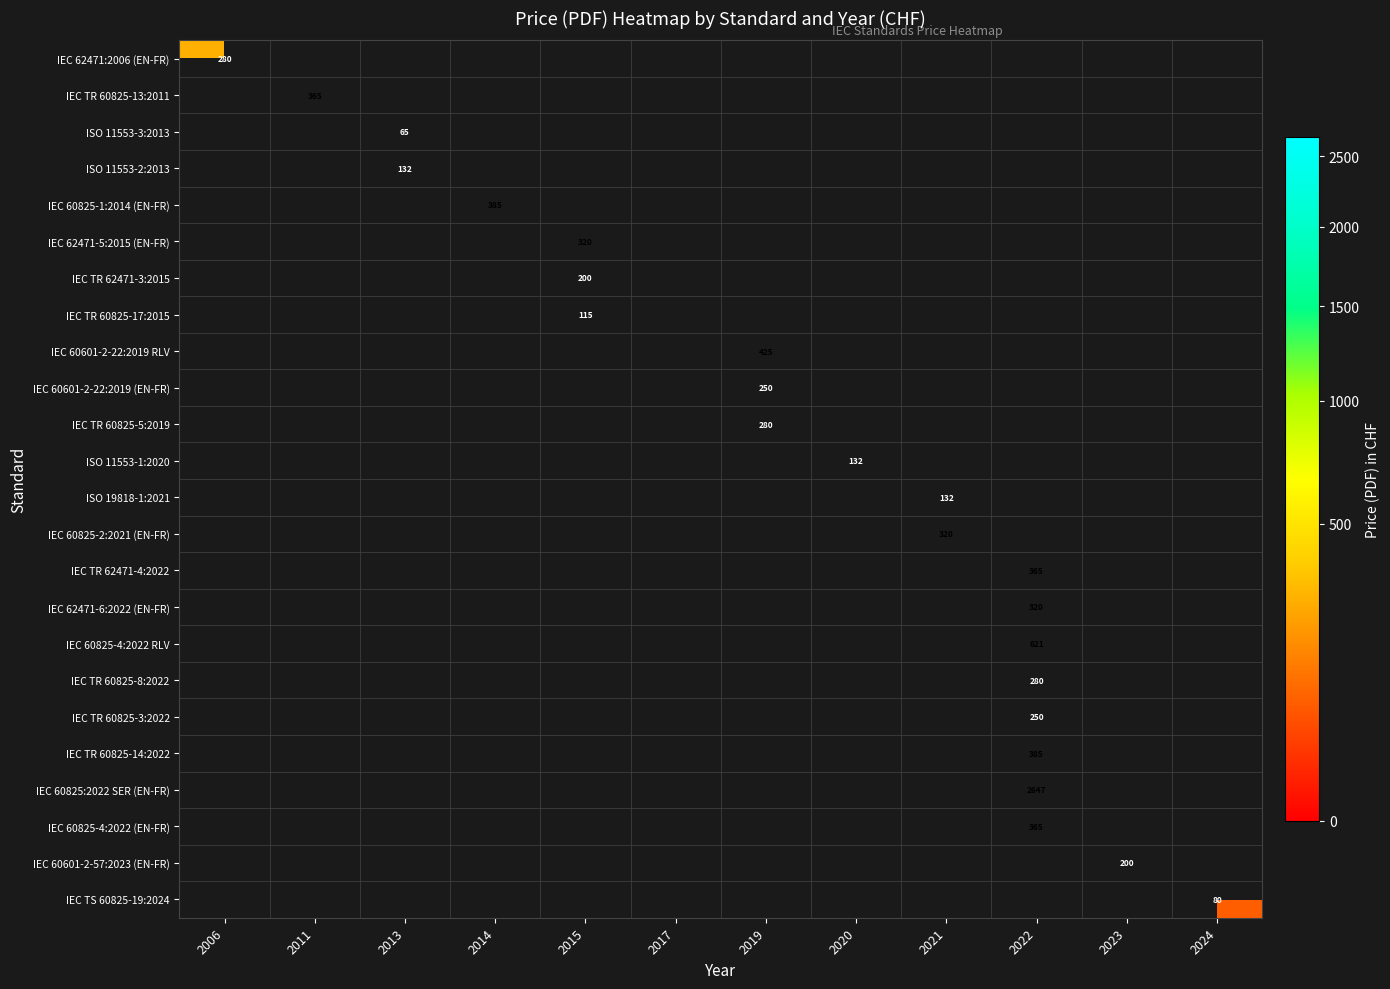

At how many categories does at least one series exceed 2637?

1